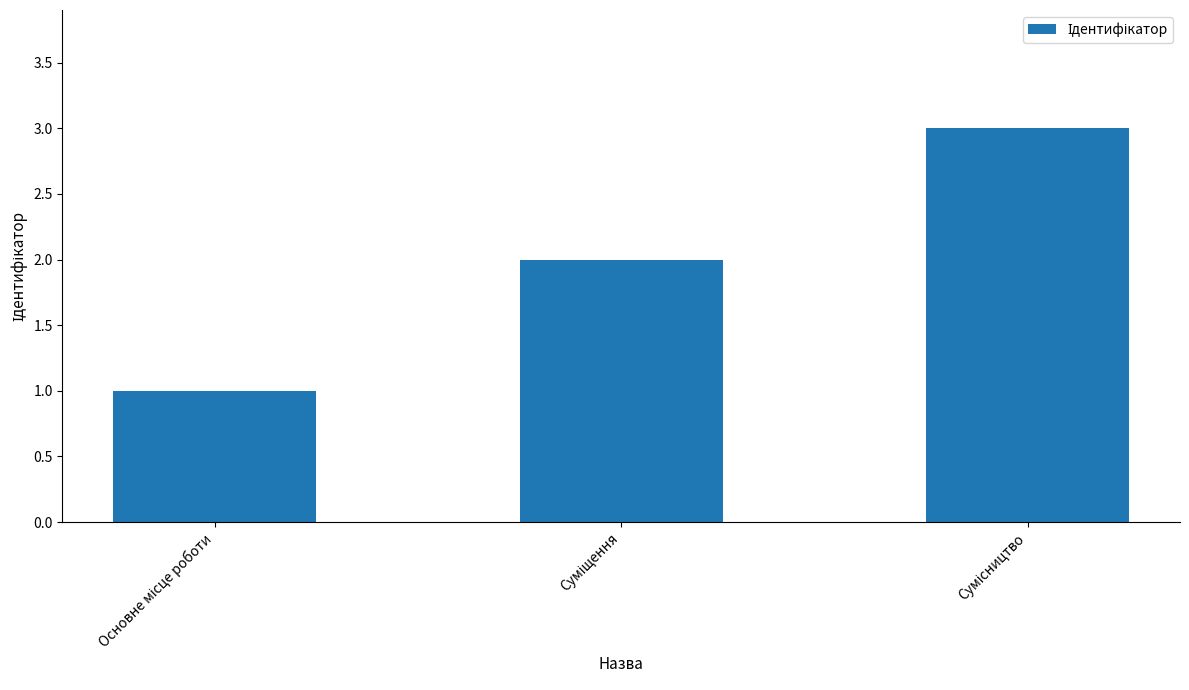

What is the sum of all values?

6